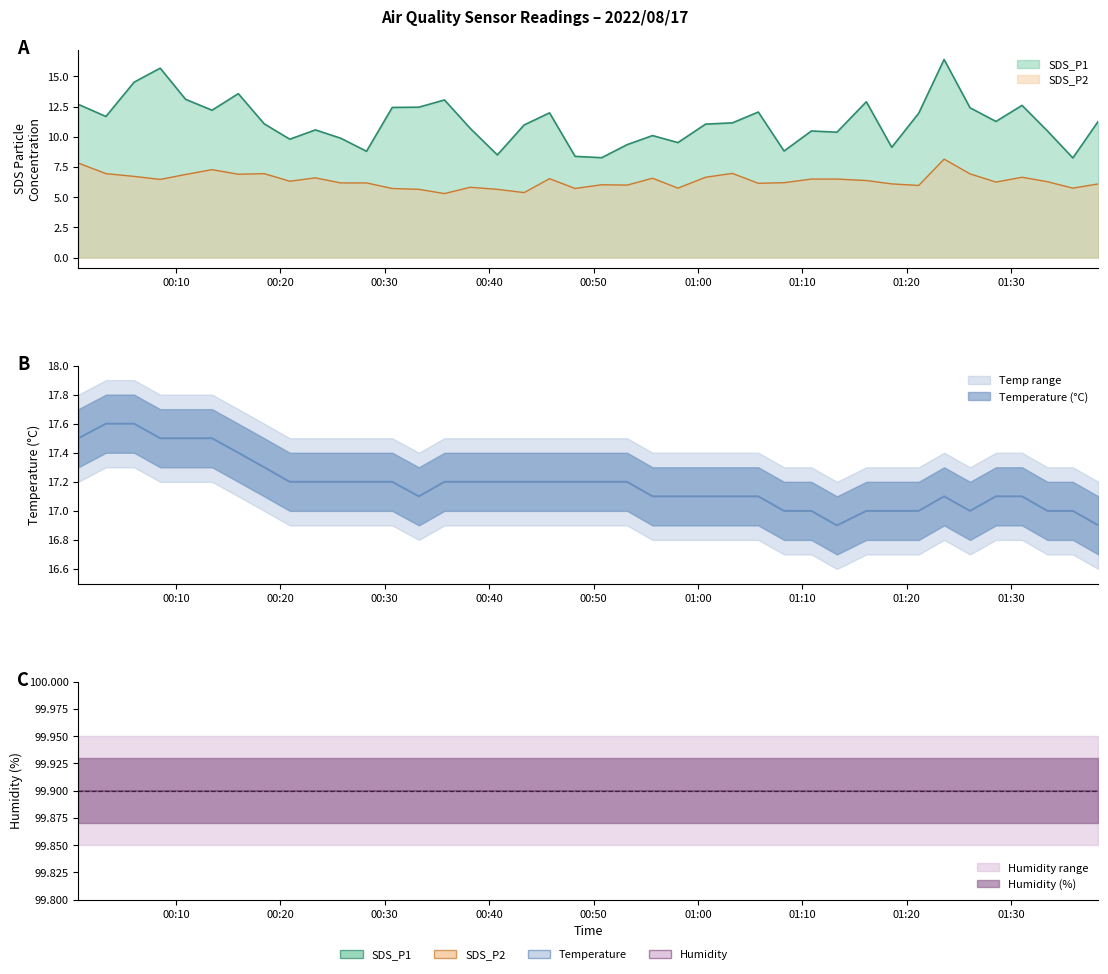

What is the minimum value for SDS_P2?

5.3